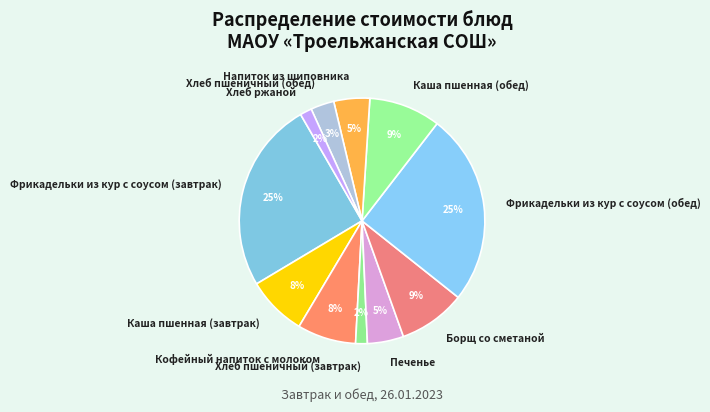

How many segments does this pie chart have?

11